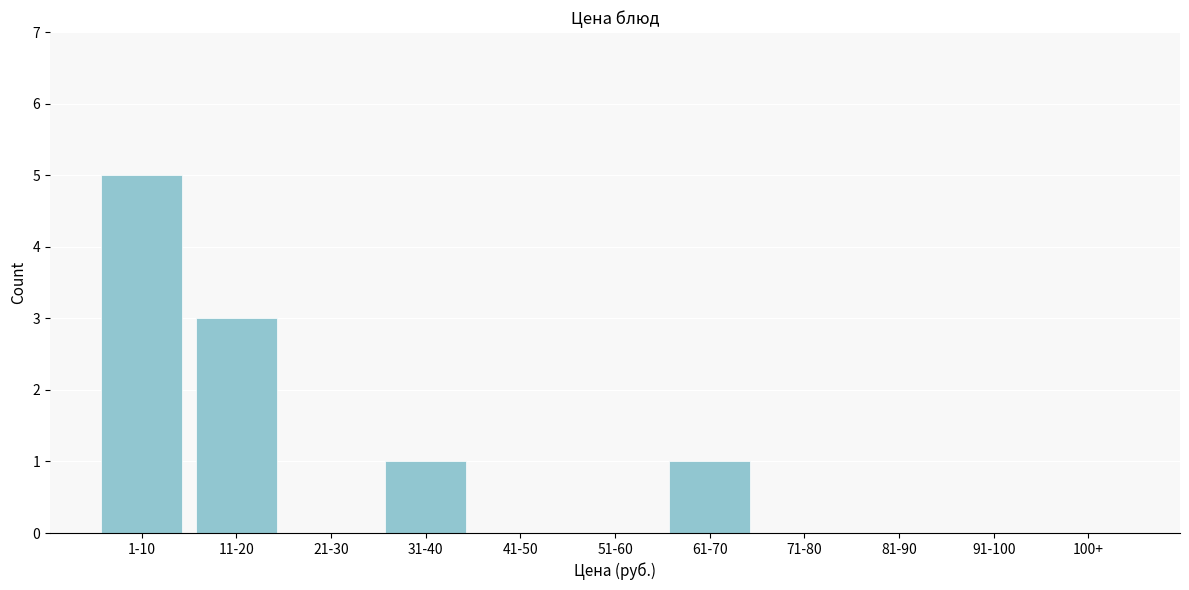

Reading left to right, transcribe all the data shown in this chart.

1-10=5	11-20=3	21-30=0	31-40=1	41-50=0	51-60=0	61-70=1	71-80=0	81-90=0	91-100=0	100+=0